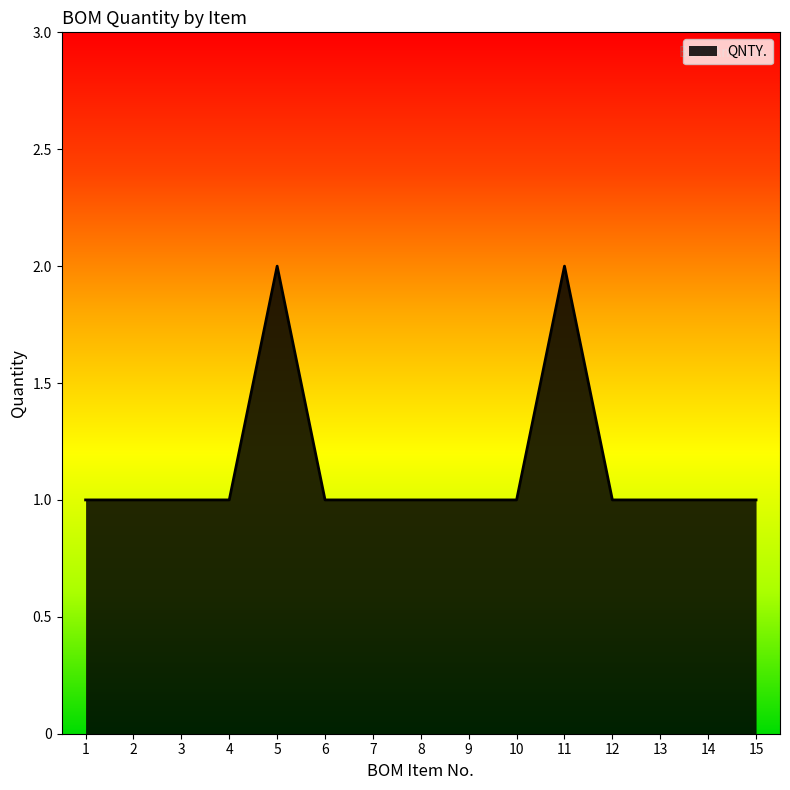

True or false: the data shows 2 at 1.

False